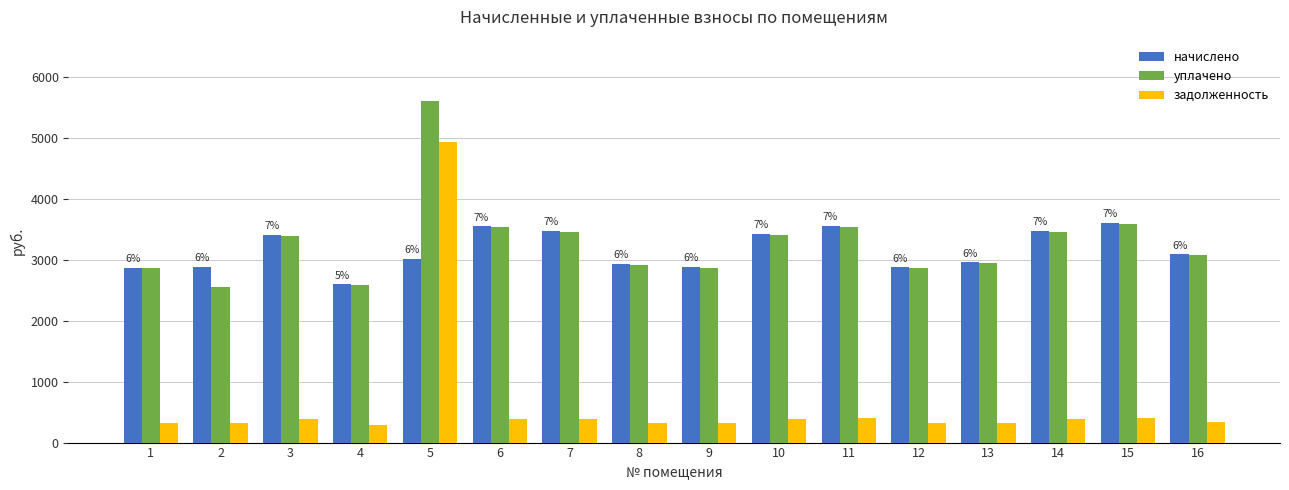

What is the total value across all series at 16?

6497.9